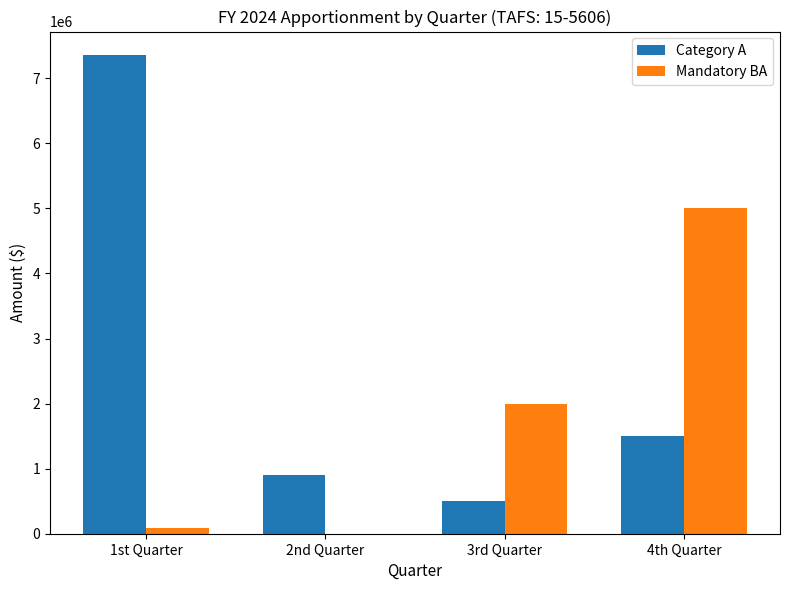

Where is Mandatory BA nearest to the value 2500000?

3rd Quarter